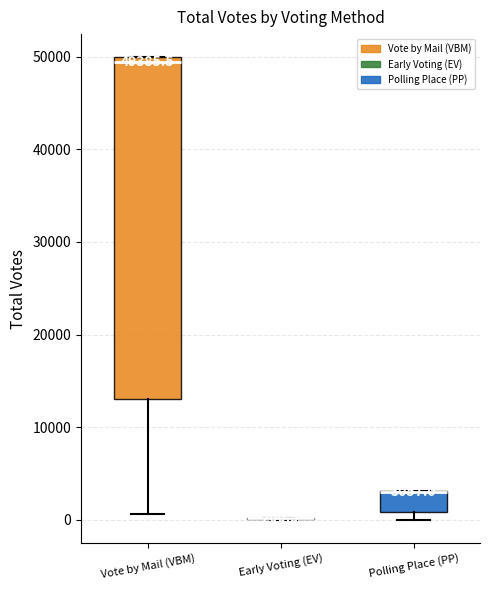

Which box is the tallest, from its lower edge to its upper edge?

Vote by Mail (VBM)